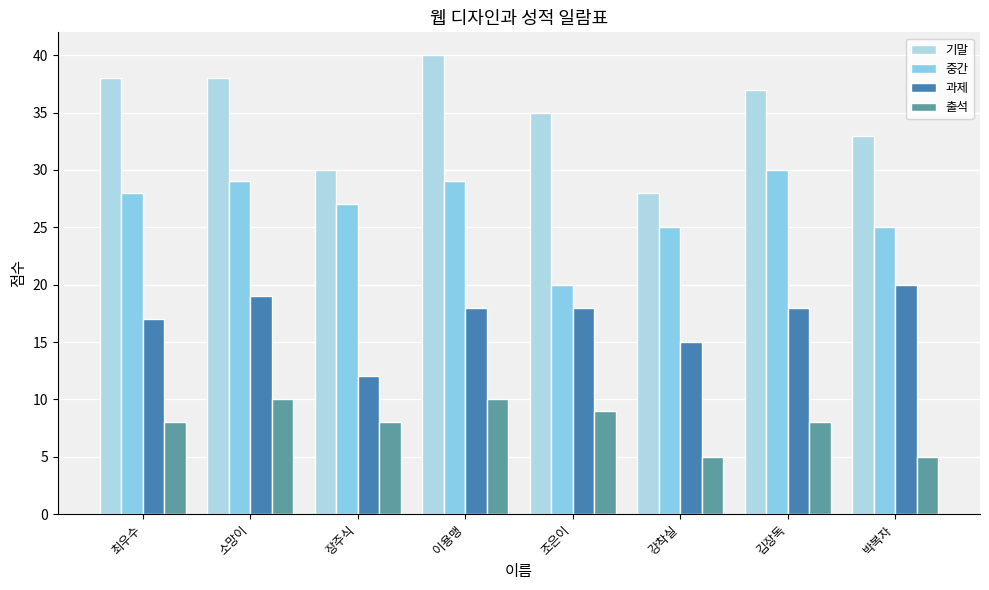

True or false: 기말 has a value of 40 at 이용맹.

True